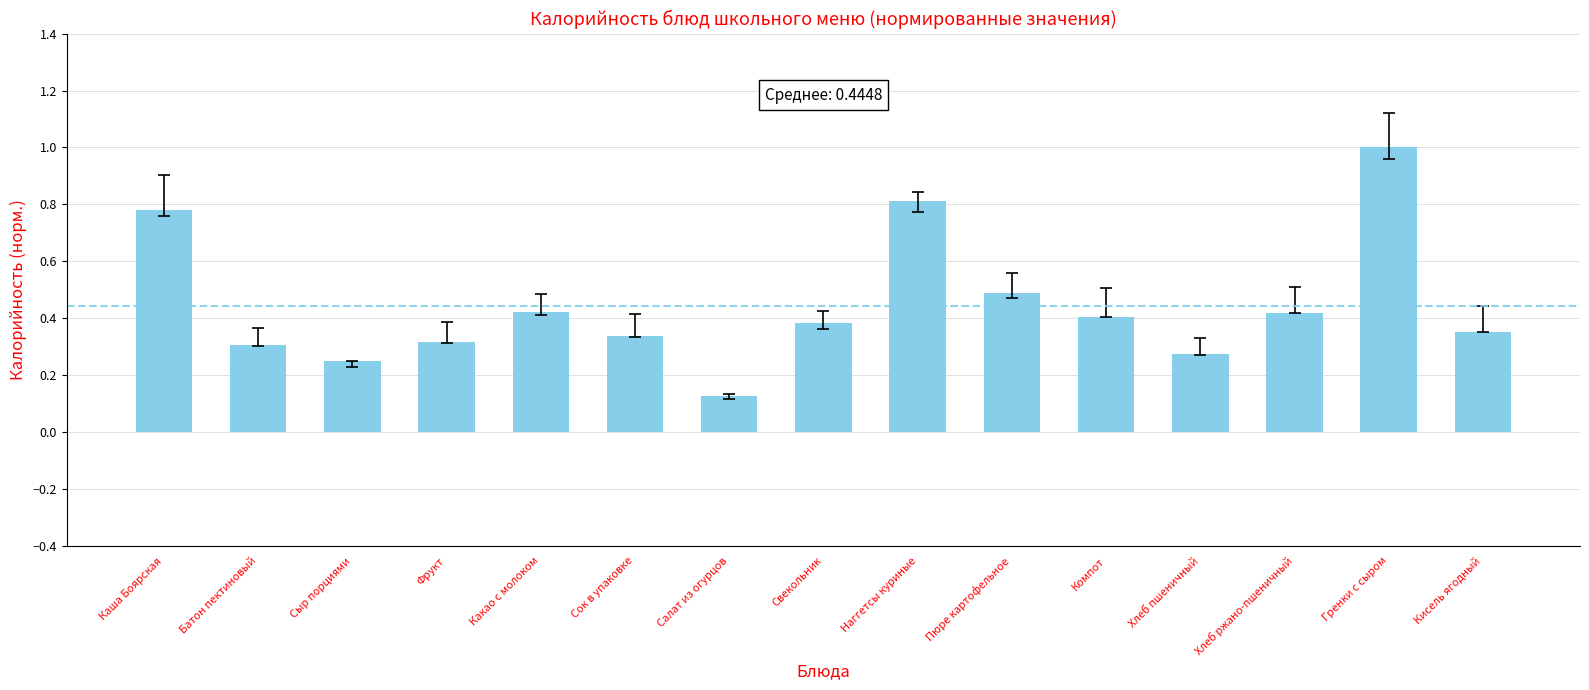

Which has a higher value, Сок в упаковке or Салат из огурцов?

Сок в упаковке